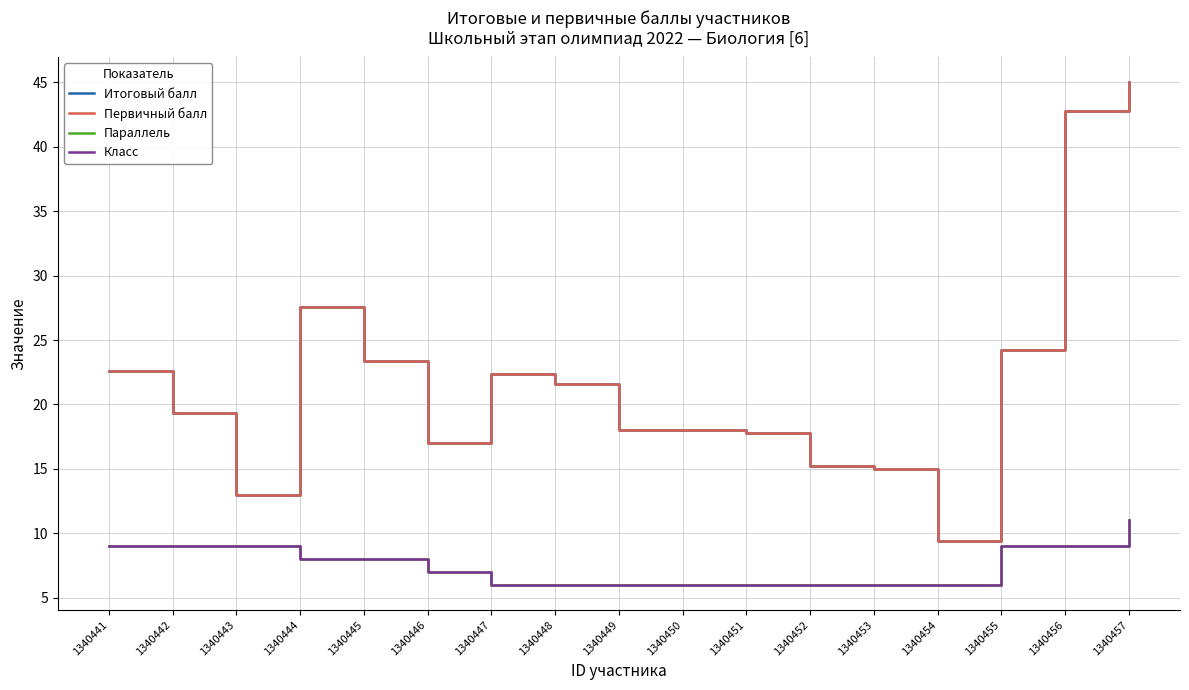

Does the chart display data point markers on the line(s)?

No